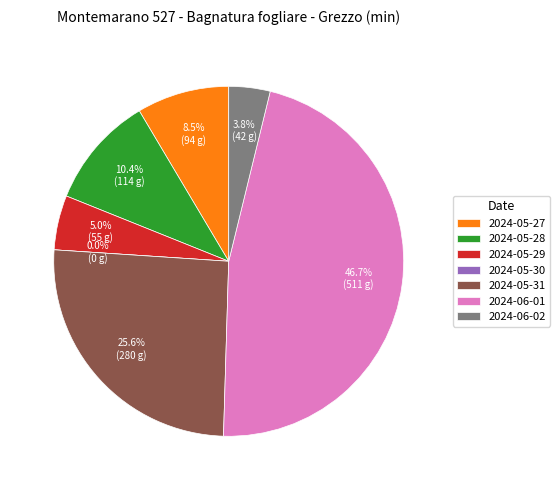

How many segments does this pie chart have?

7